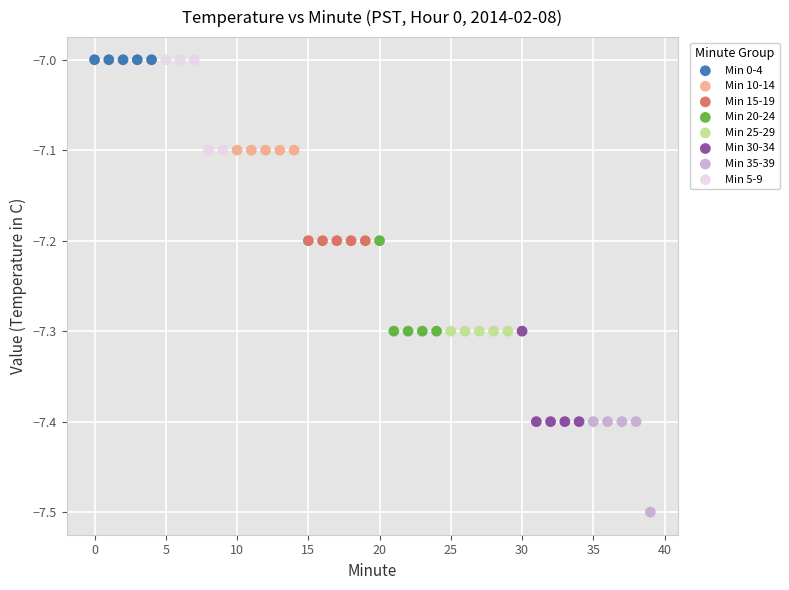

What are all the series names shown in the legend?

Min 0-4, Min 10-14, Min 15-19, Min 20-24, Min 25-29, Min 30-34, Min 35-39, Min 5-9